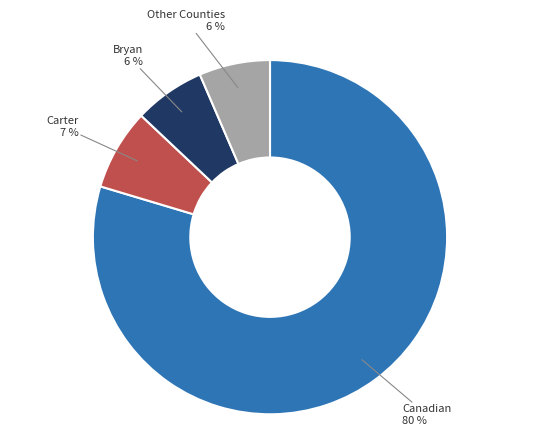

True or false: Other Counties accounts for 13% of the total.

False